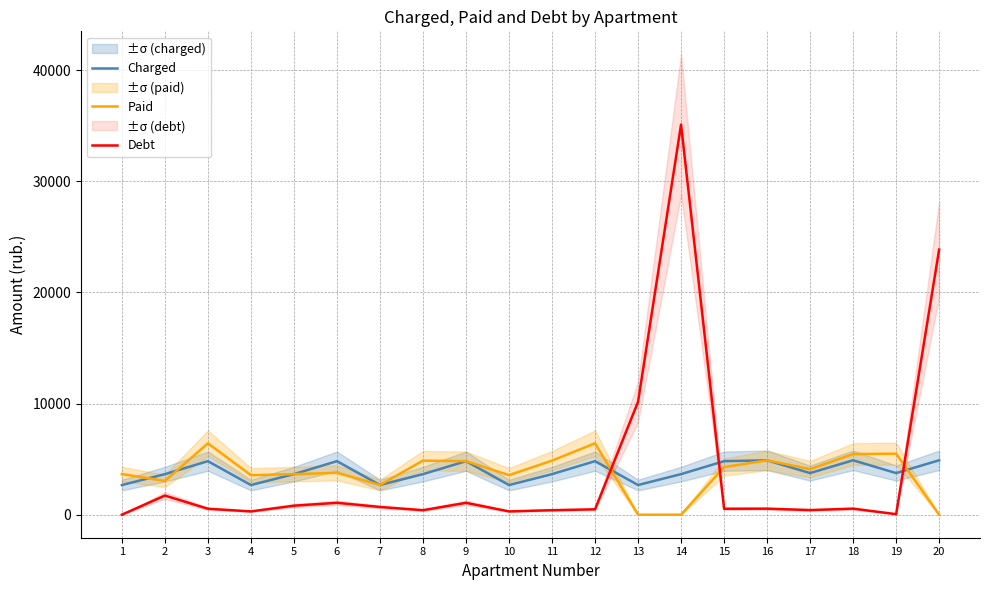

Where do Paid and Debt first cross each other?

12 and 13